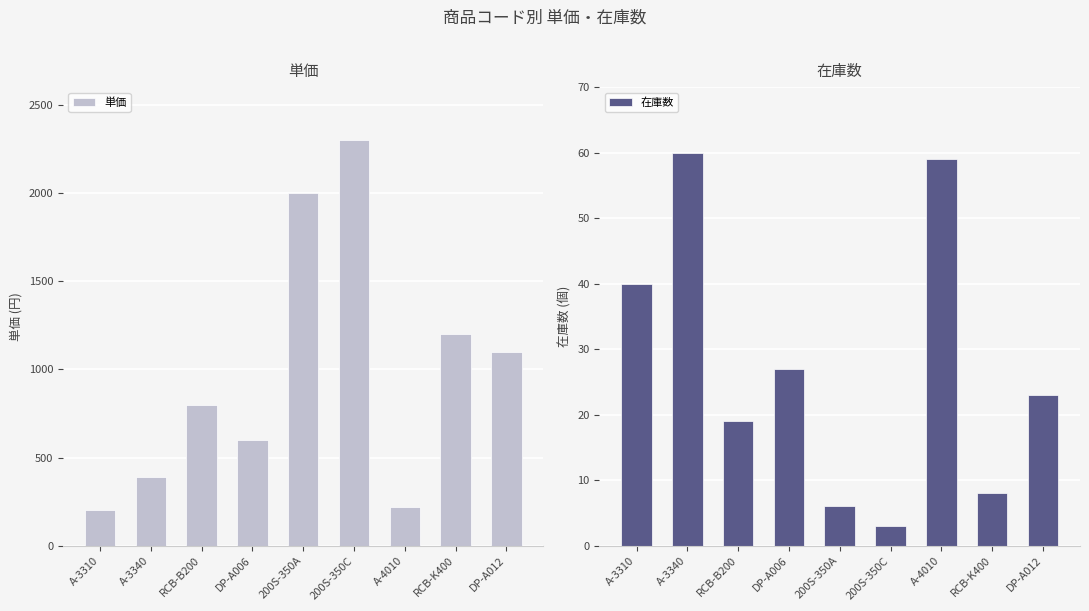

Rank the series at DP-A012 from lowest to highest value.

在庫数, 単価